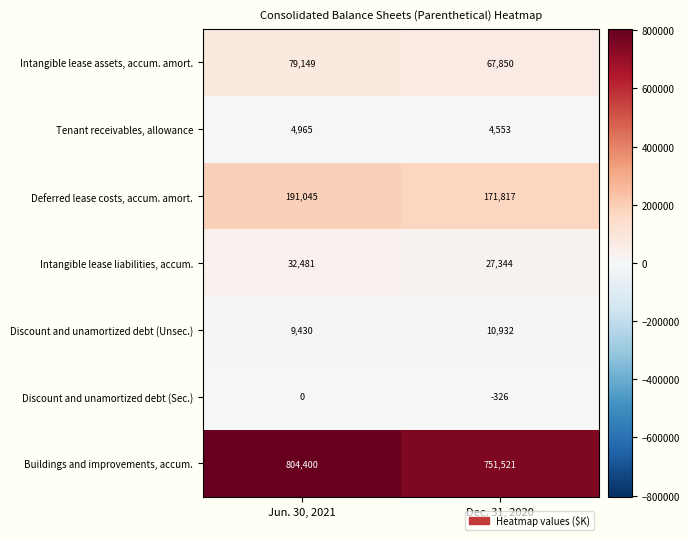

Reading left to right, extract all data points from this chart.

Intangible lease assets, accum. amort.: Jun. 30, 2021=79149	Dec. 31, 2020=67850
Tenant receivables, allowance: Jun. 30, 2021=4965	Dec. 31, 2020=4553
Deferred lease costs, accum. amort.: Jun. 30, 2021=191045	Dec. 31, 2020=171817
Intangible lease liabilities, accum.: Jun. 30, 2021=32481	Dec. 31, 2020=27344
Discount and unamortized debt (Unsec.): Jun. 30, 2021=9430	Dec. 31, 2020=10932
Discount and unamortized debt (Sec.): Jun. 30, 2021=0	Dec. 31, 2020=-326
Buildings and improvements, accum.: Jun. 30, 2021=804400	Dec. 31, 2020=751521